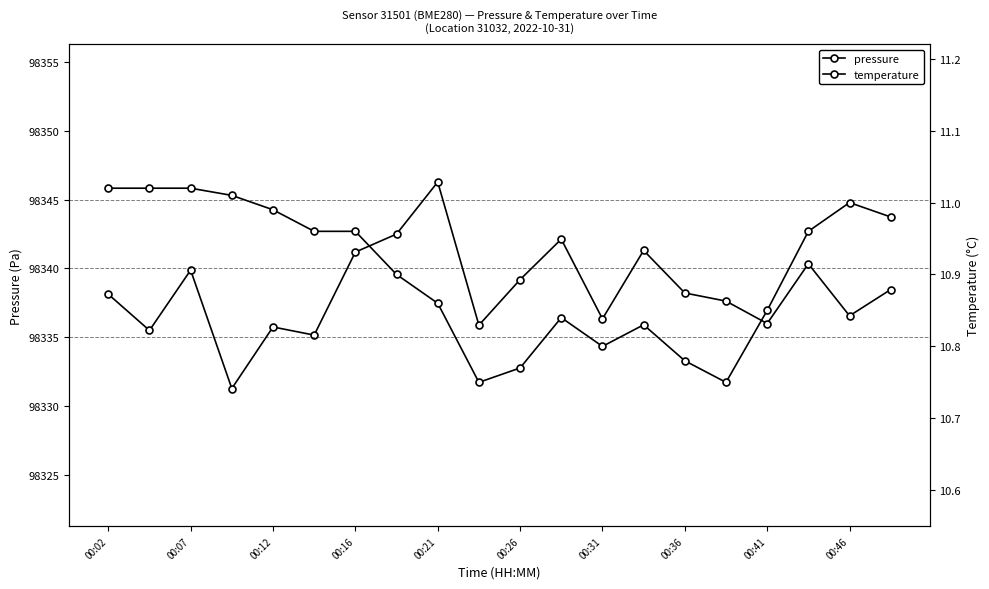

List the series in order of their peak value, lowest first.

temperature, pressure